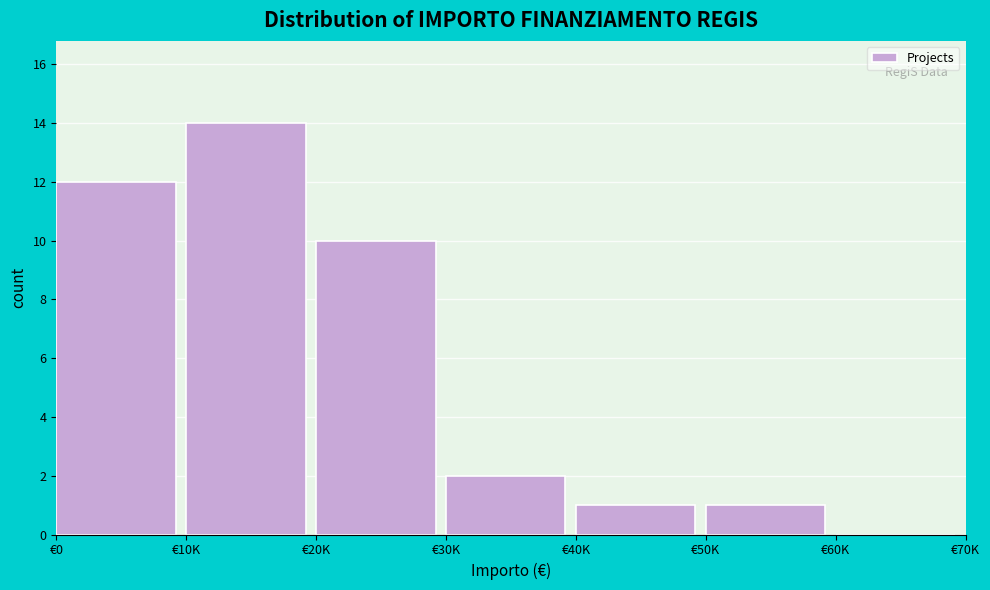

Reading left to right, extract all data points from this chart.

€0=12	€10K=14	€20K=10	€30K=2	€40K=1	€50K=1	€60K=0